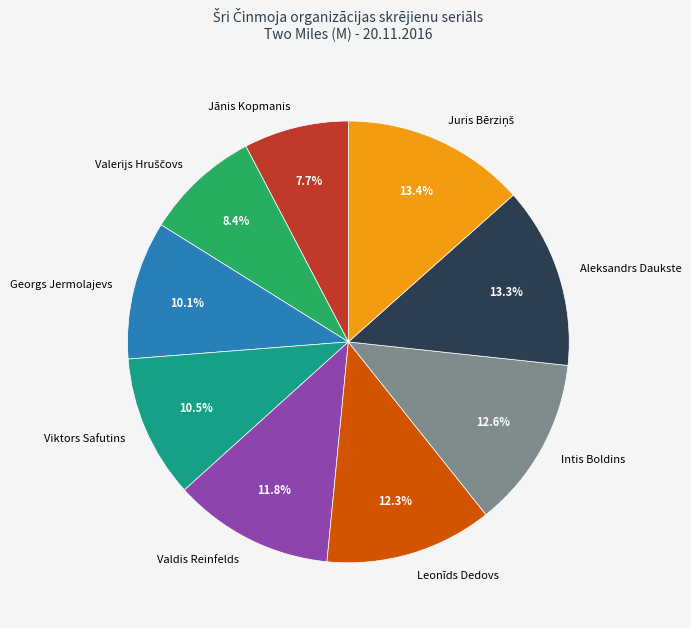

Does any single category account for the majority?

No